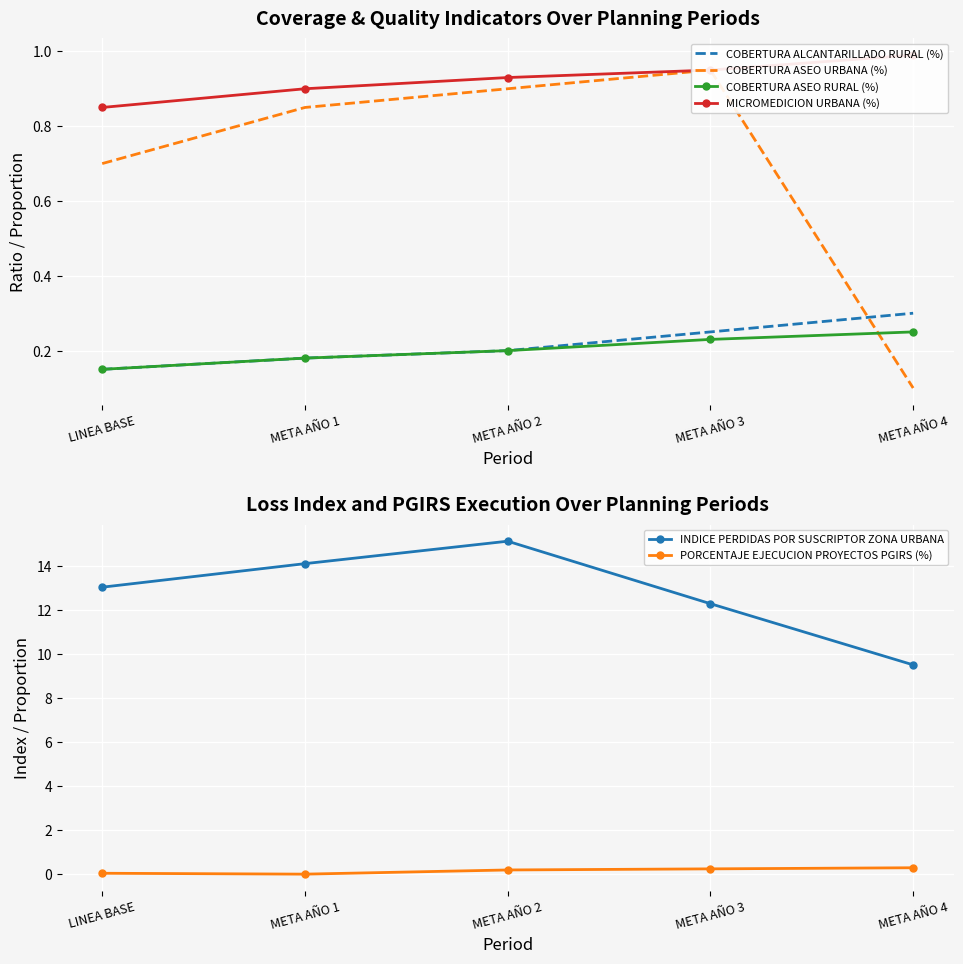

How many values in the INDICE PERDIDAS POR SUSCRIPTOR ZONA URBANA series are below 13?

2